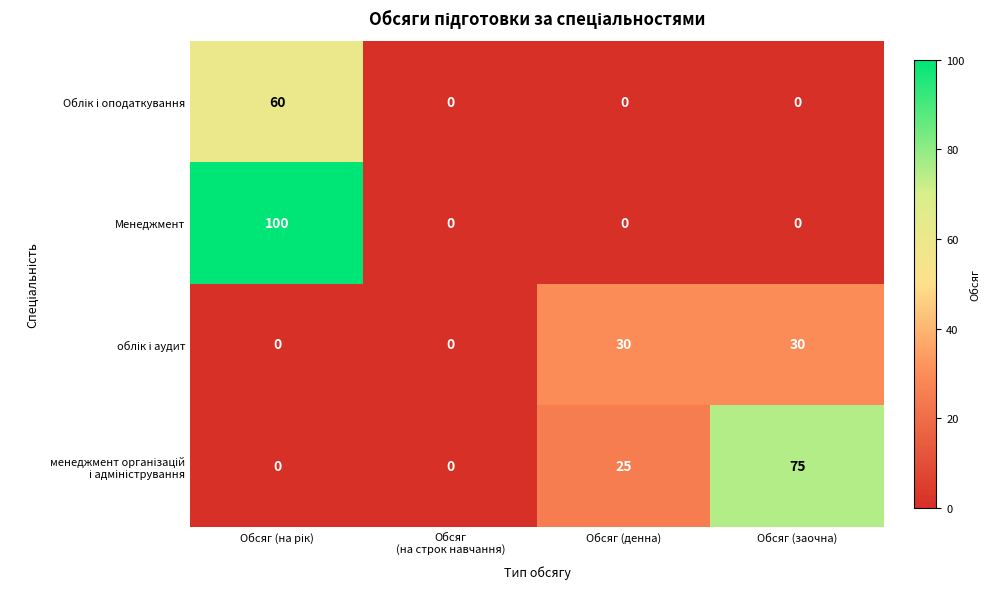

Which series has the widest spread of values?

Менеджмент